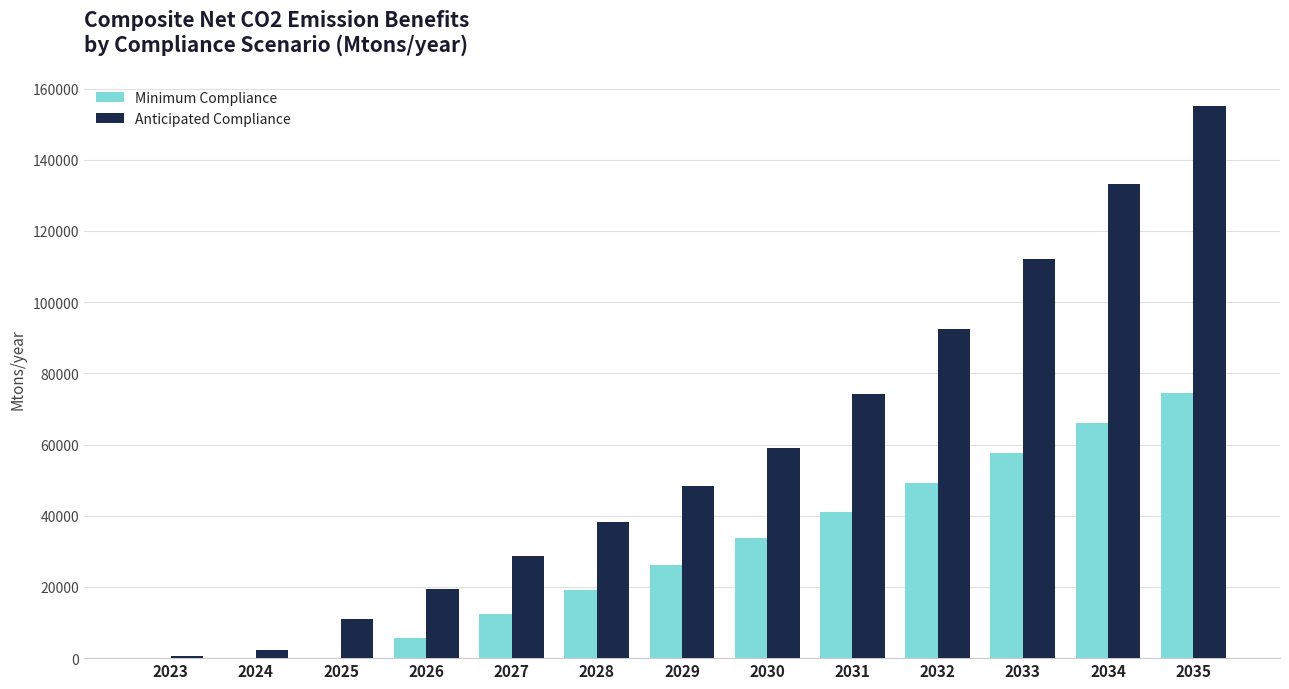

What is the total value across all series at 2028?

57584.3